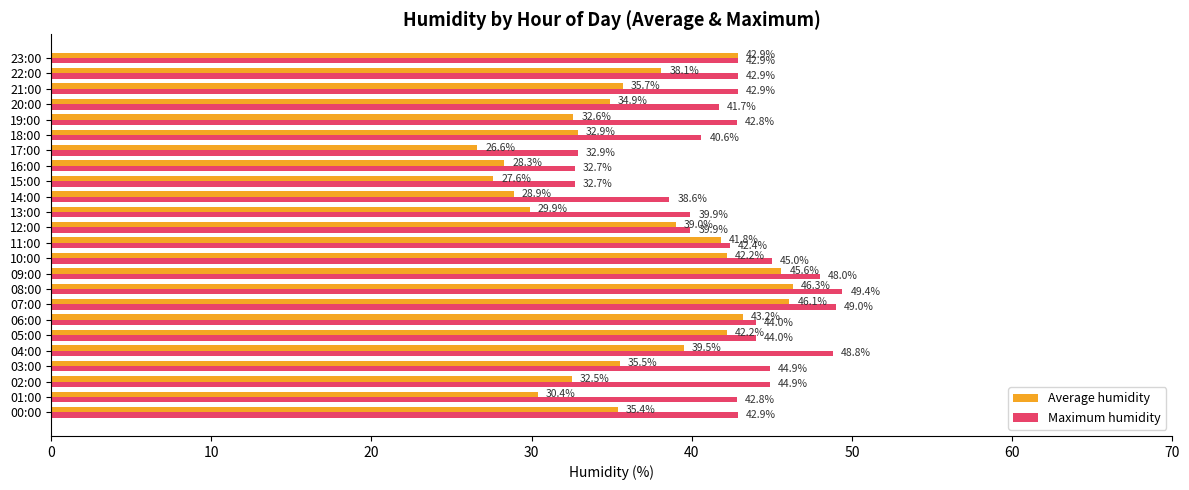

What is the difference between the second highest and second lowest values in the Average humidity series?

18.5